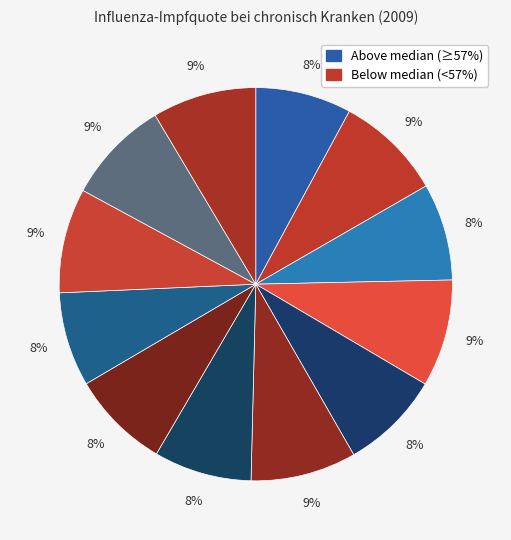

How many slices are in this pie chart?

12